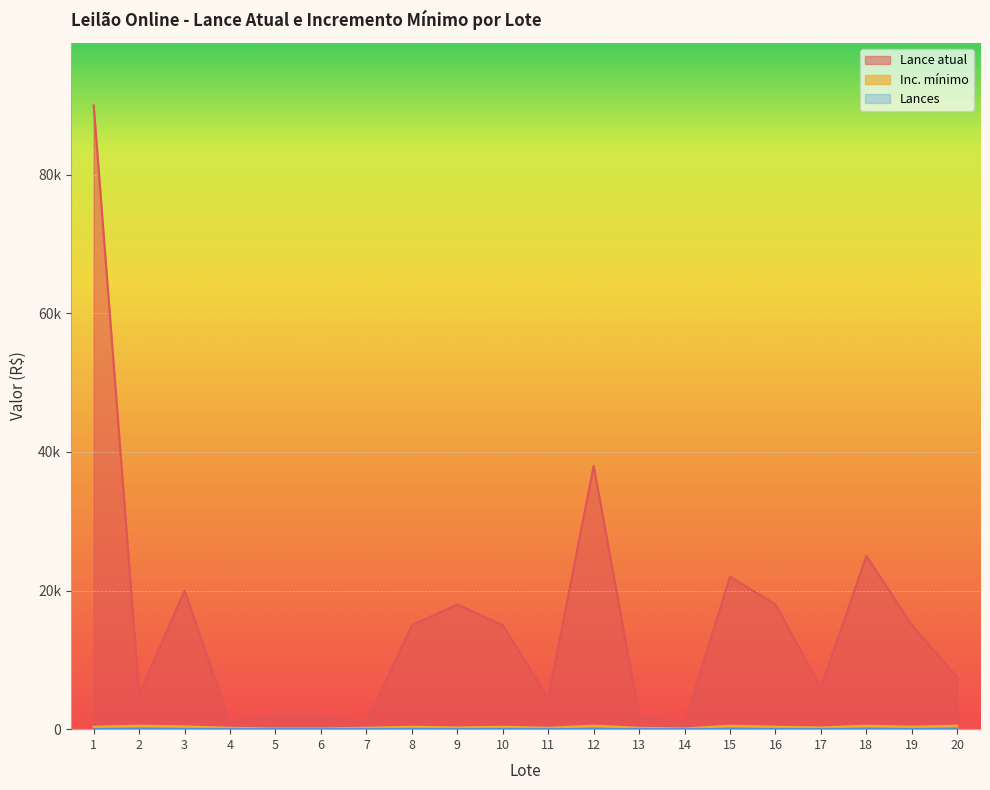

What is the value of the Inc. mínimo point at the 13th from the left?

200